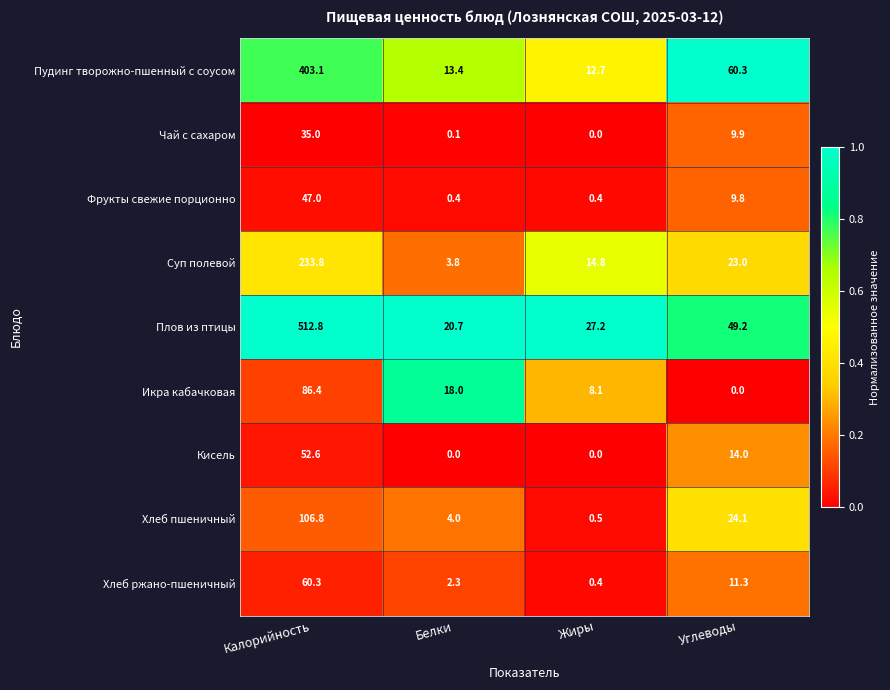

Where is Хлеб ржано-пшеничный nearest to the value 30?

Углеводы